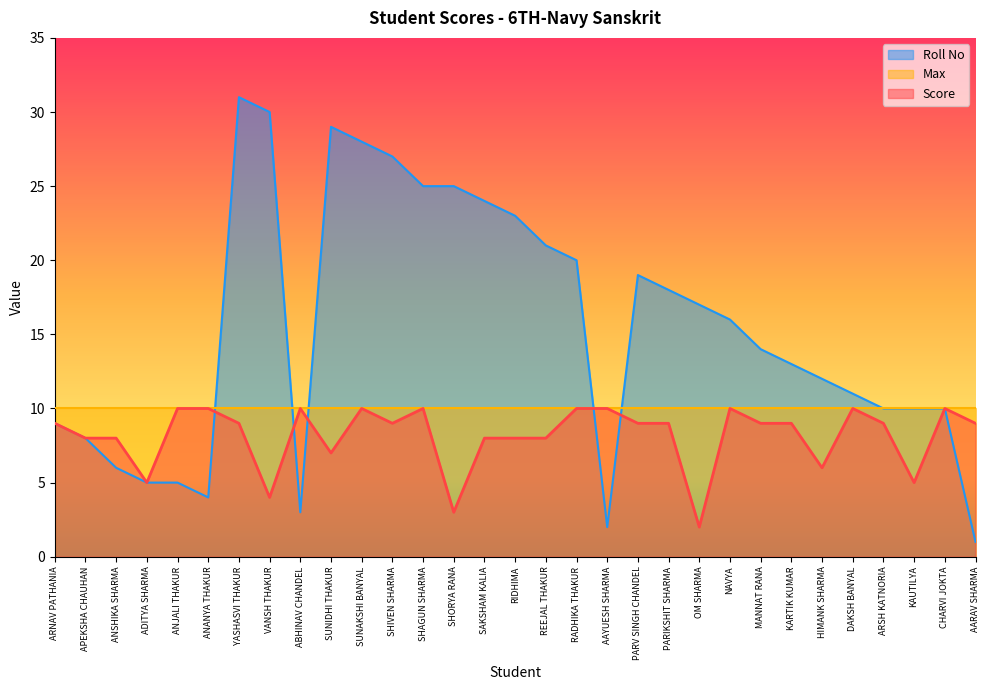

True or false: Score has a value of 9 at PARIKSHIT SHARMA.

True